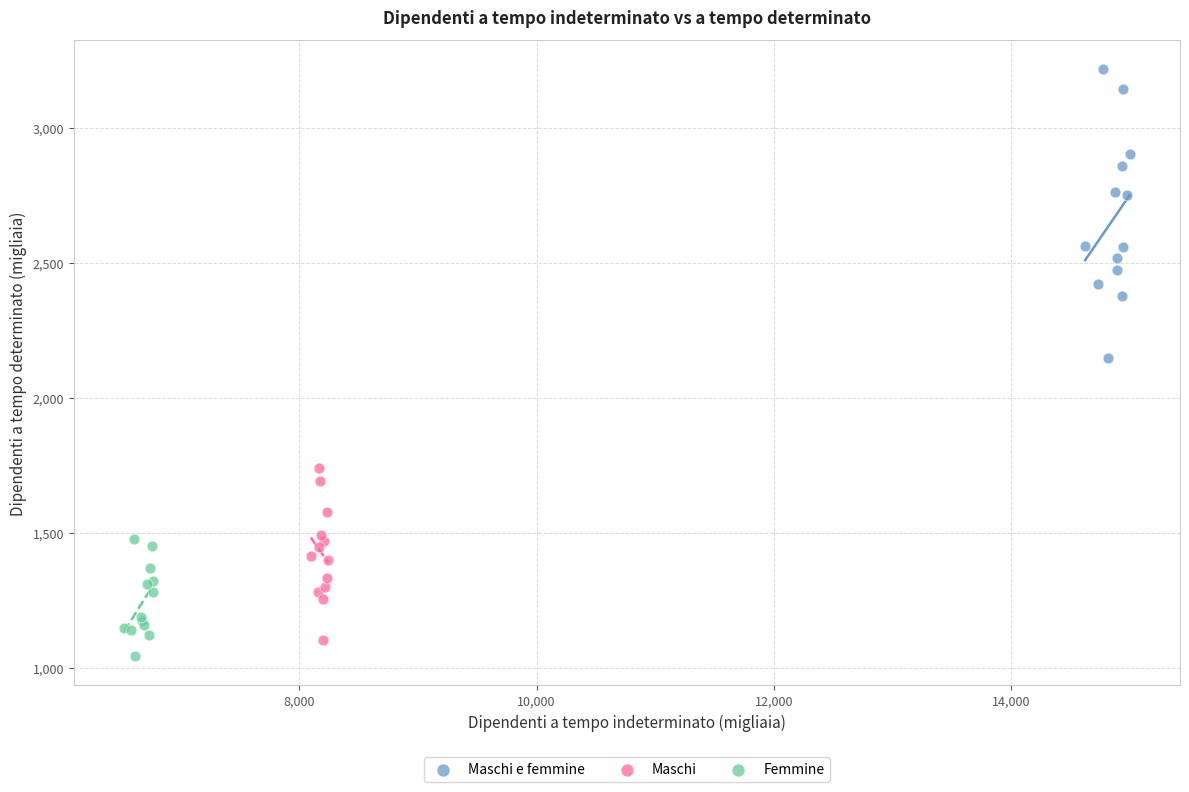

Which series has the widest spread of Y values?

Maschi e femmine